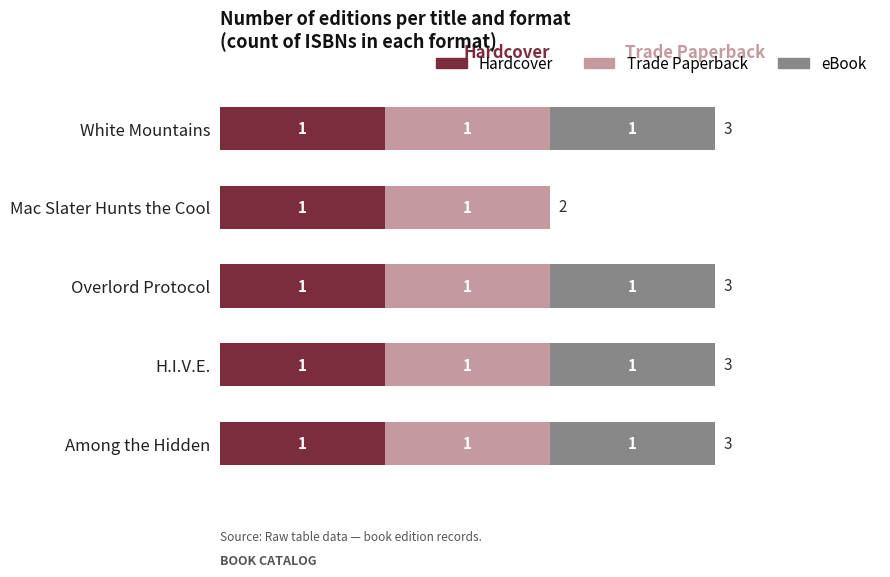

What is the sum of all Hardcover values?

5